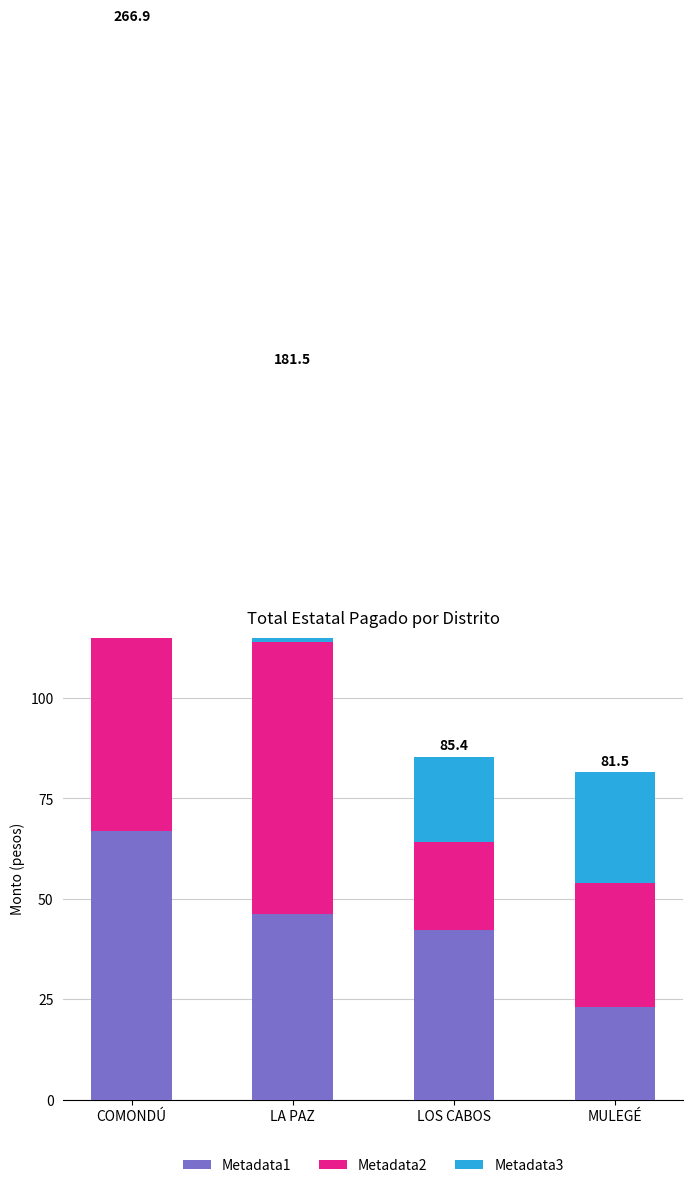

Reading left to right, transcribe all the data shown in this chart.

Metadata1: COMONDÚ=66.9	LA PAZ=46.2	LOS CABOS=42.3	MULEGÉ=23.1
Metadata2: COMONDÚ=100.0	LA PAZ=67.7	LOS CABOS=21.9	MULEGÉ=30.8
Metadata3: COMONDÚ=100.0	LA PAZ=67.6	LOS CABOS=21.2	MULEGÉ=27.7